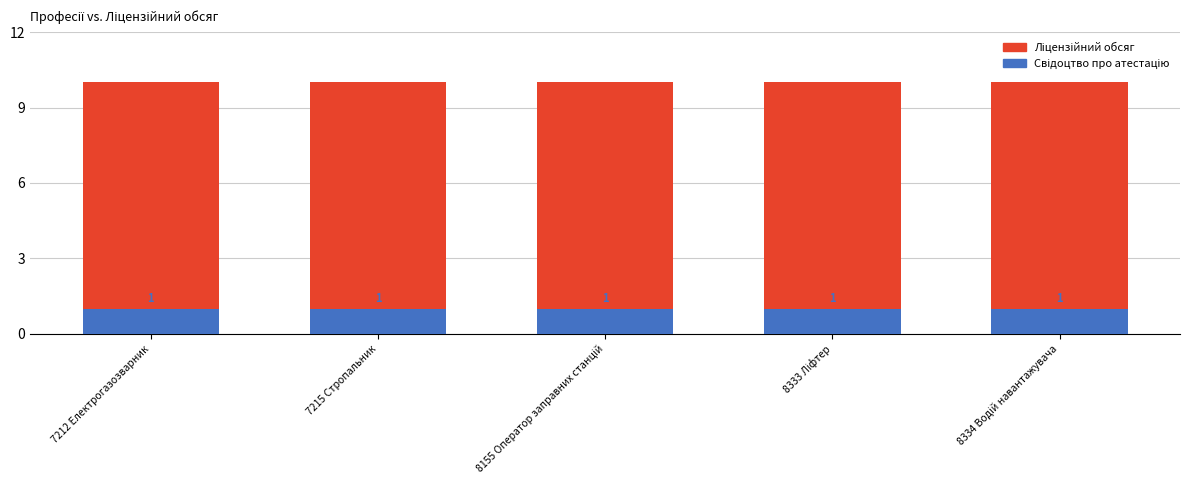

How many groups of bars are there?

5